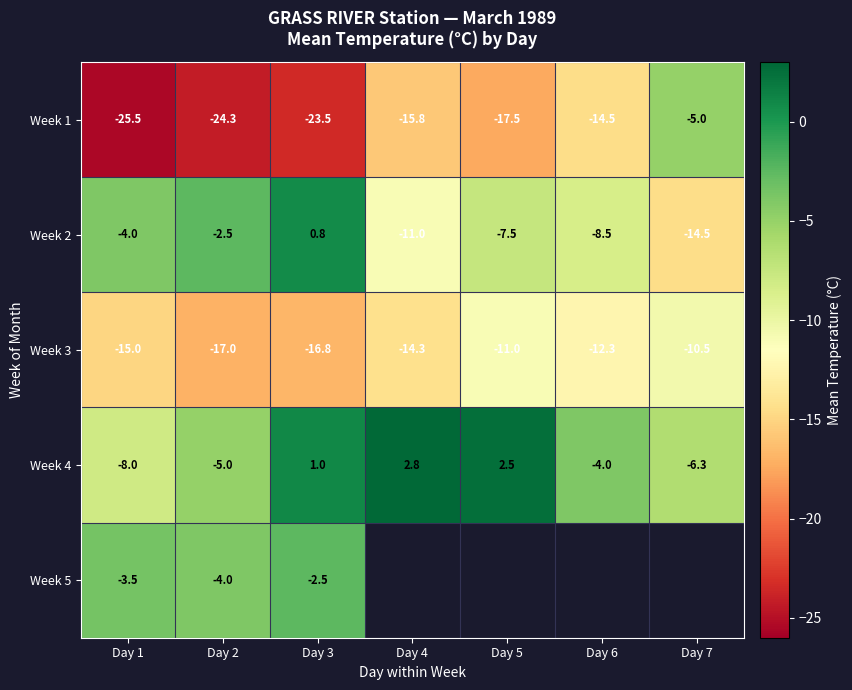

The Week 3 series shows -29.9 at Day 3. True or false?

False